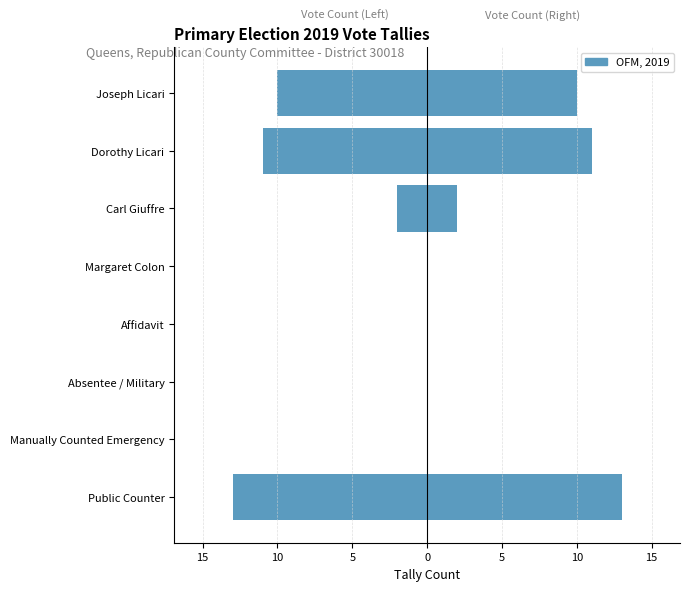

How many groups of bars are there?

8